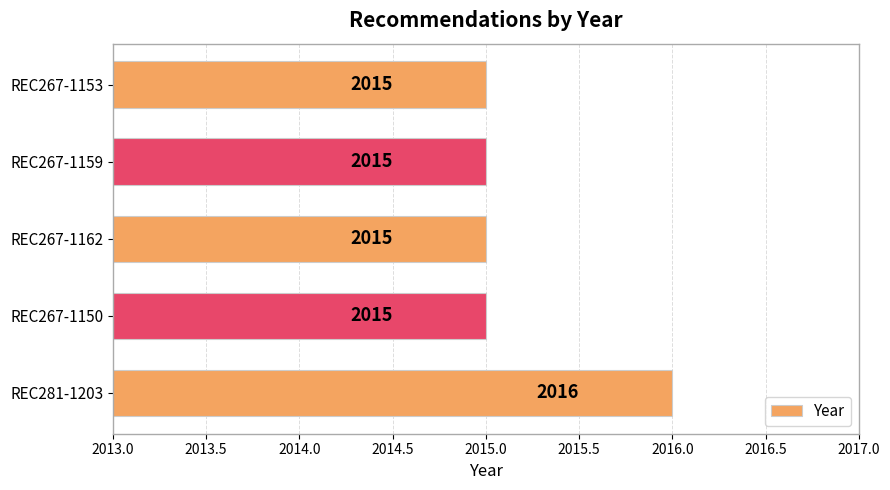

What is the smallest value displayed?

2015